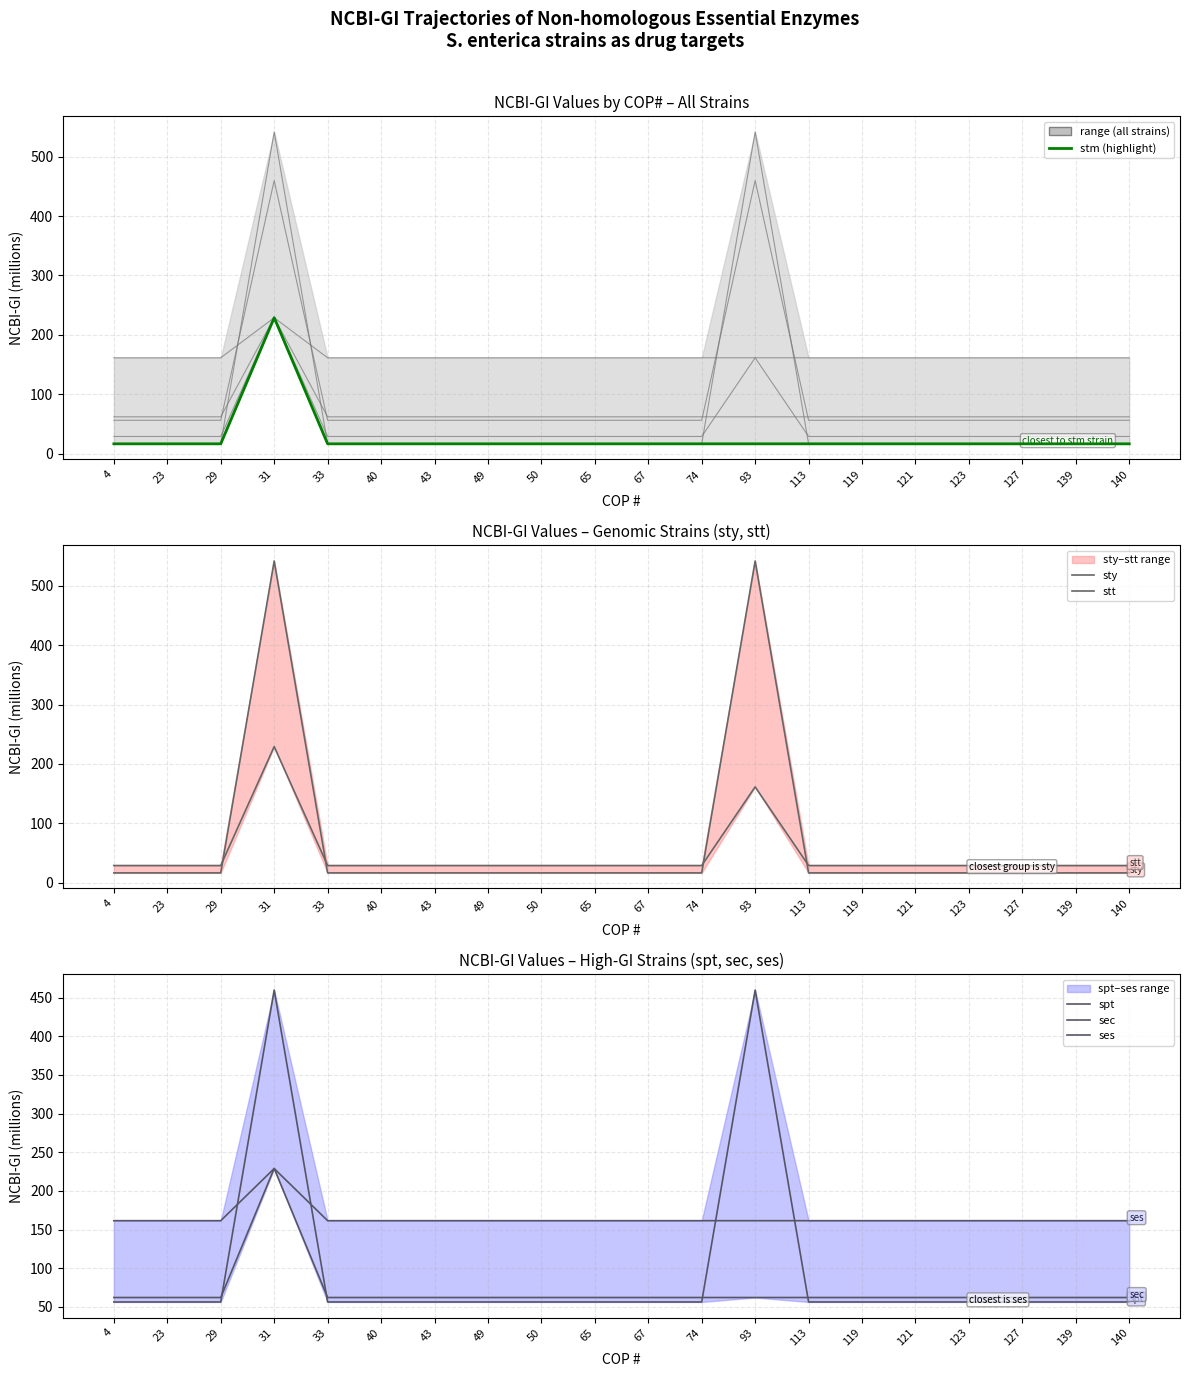

Is it true that ses equals 161.5 at 140?

True